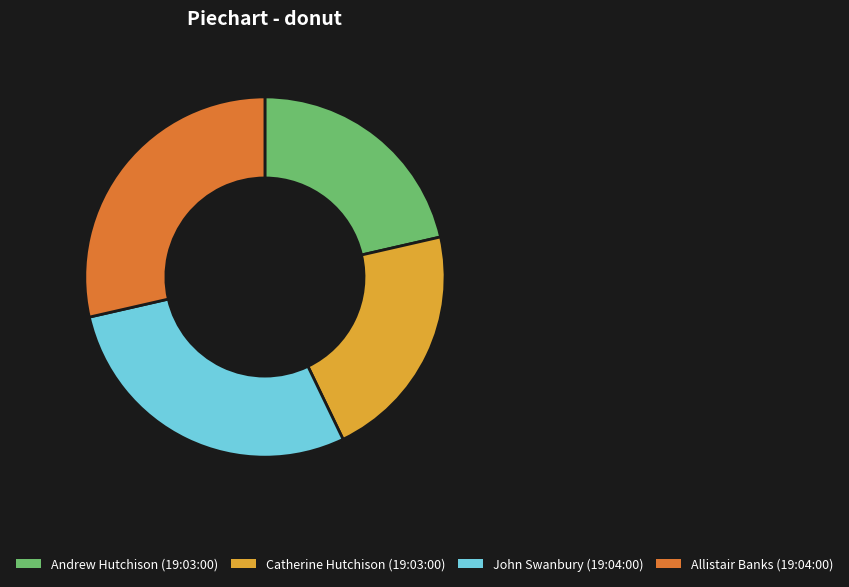

Approximately how many times larger is the value at John Swanbury (19:04:00) compared to Andrew Hutchison (19:03:00)?

1.3